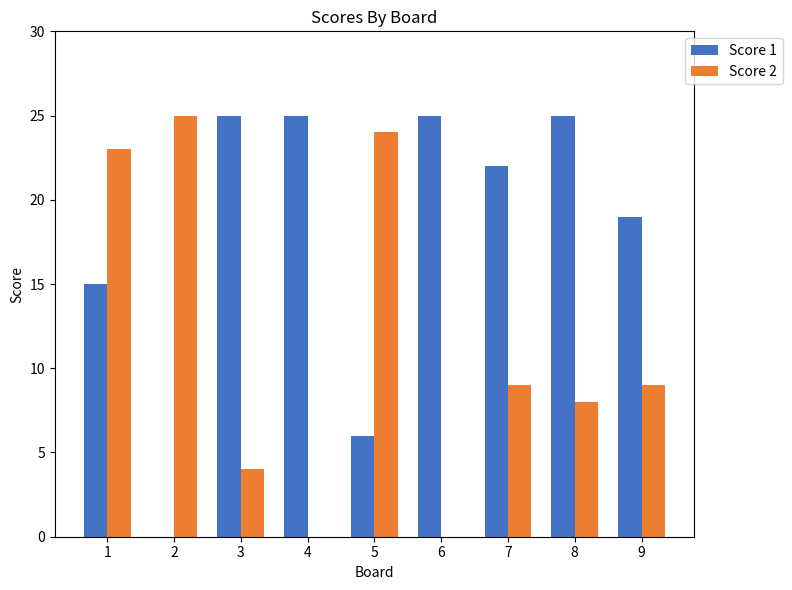

Reading left to right, list all the values displayed in this chart.

Score 1: 1=15	2=0	3=25	4=25	5=6	6=25	7=22	8=25	9=19
Score 2: 1=23	2=25	3=4	4=0	5=24	6=0	7=9	8=8	9=9